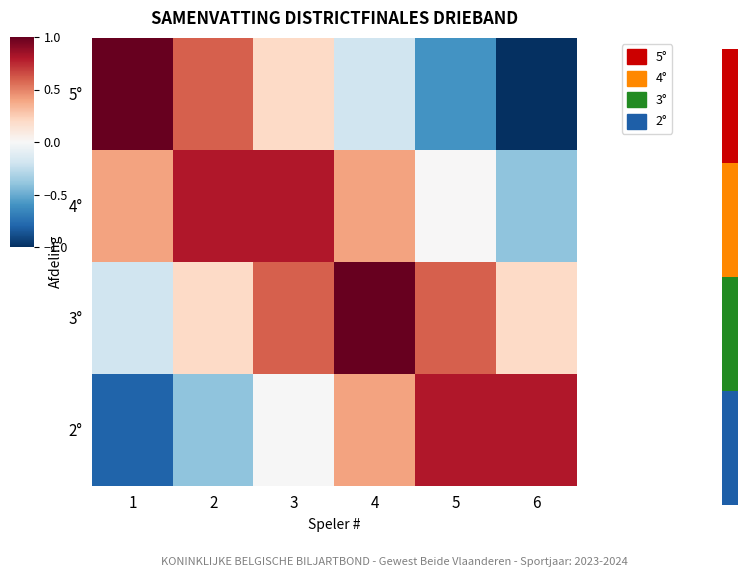

What is the smallest value displayed?

-1.0